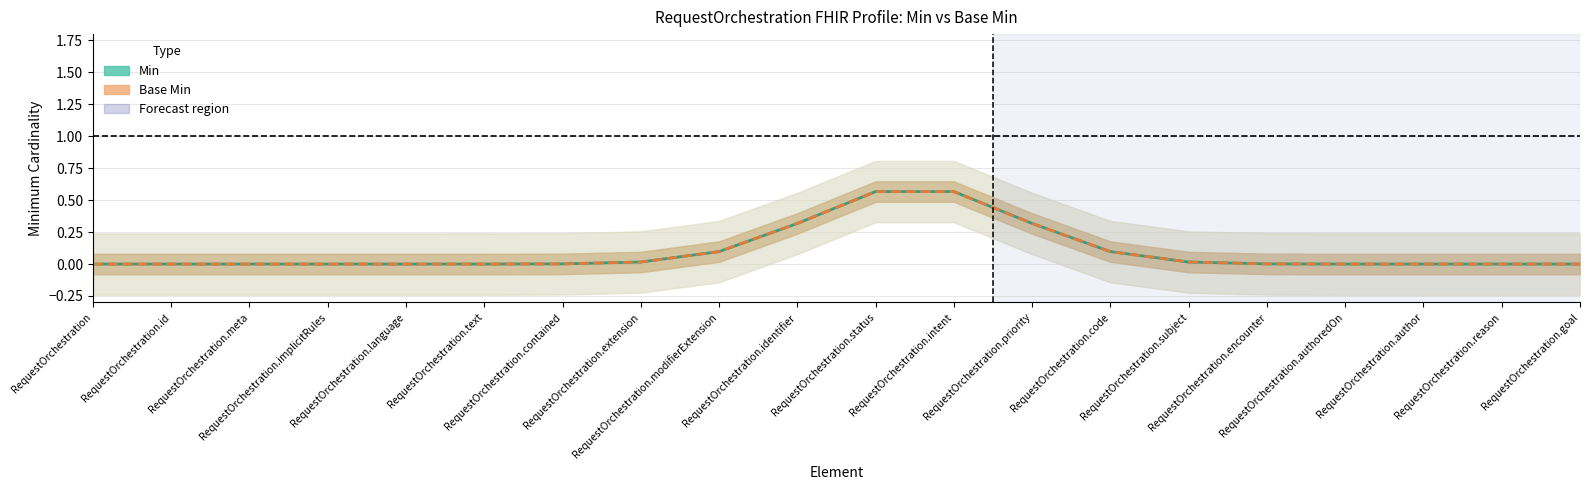

True or false: Min has a value of 0.3 at RequestOrchestration.identifier.

True